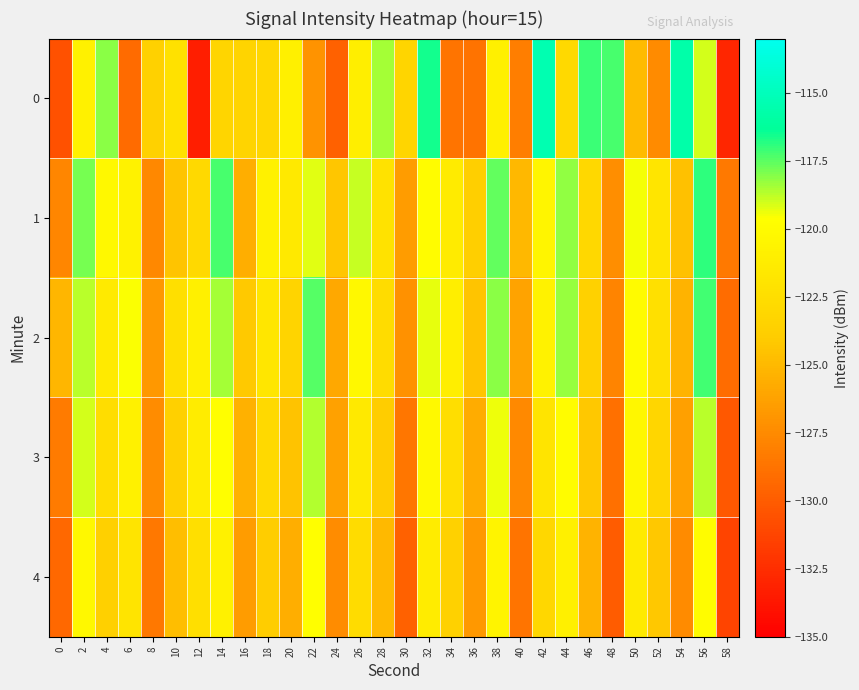

What is the spread (max minus min) of values at 56?

2.9